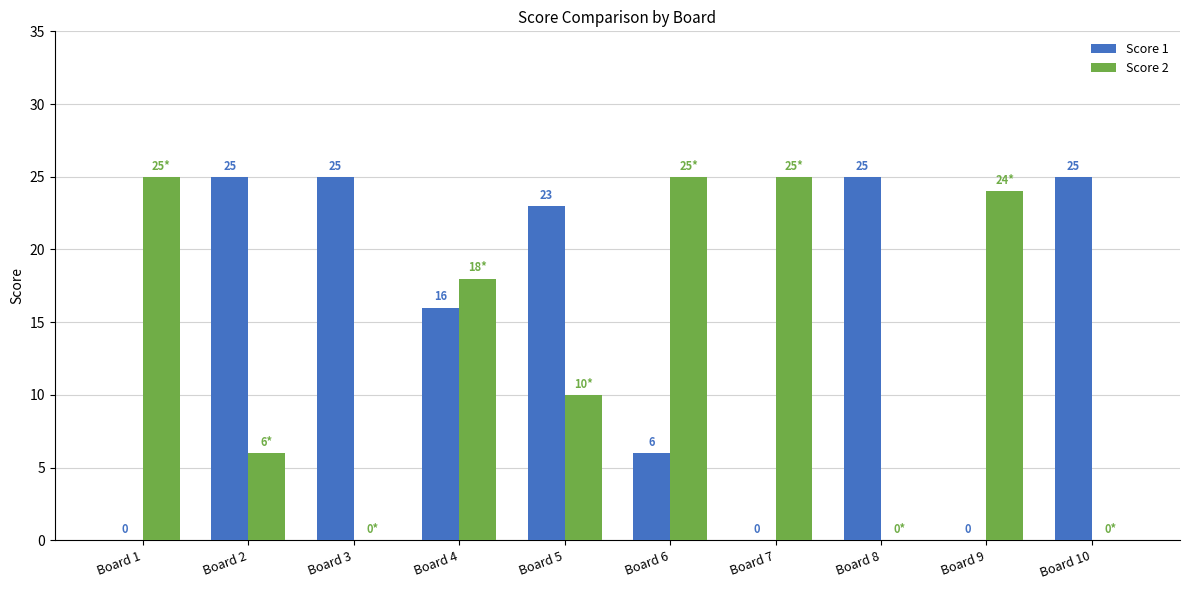

The Score 2 series shows 17 at Board 1. True or false?

False